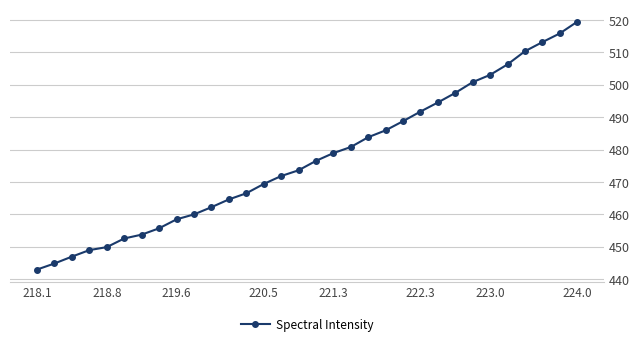

What is the greatest value displayed?

519.4